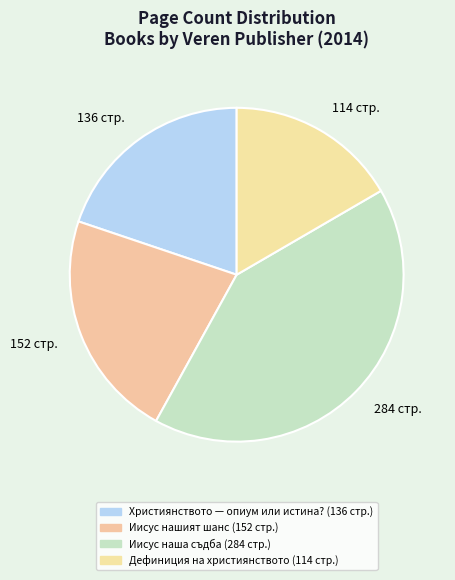

Is the sum of Дефиниция на християнството and Иисус нашият шанс greater than half?

No